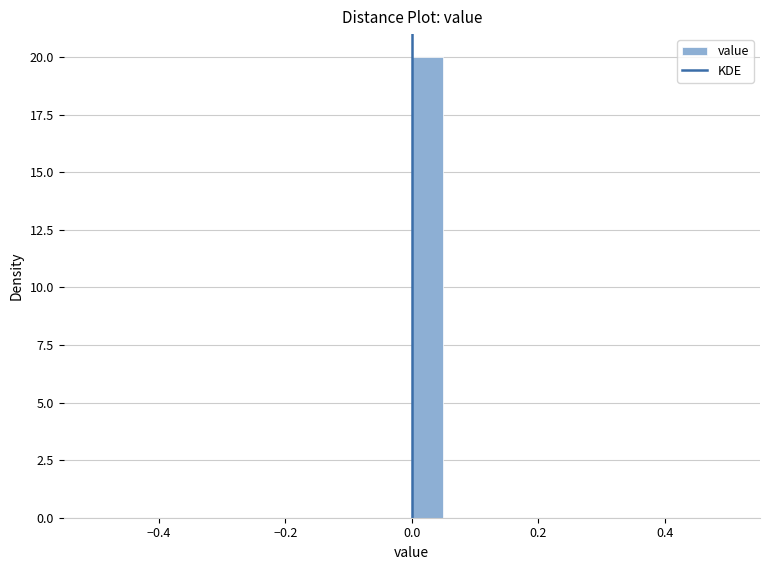

Around what value on the x-axis is the tallest bar? Give the approximate position of its centre, as read against the axis.

0.02